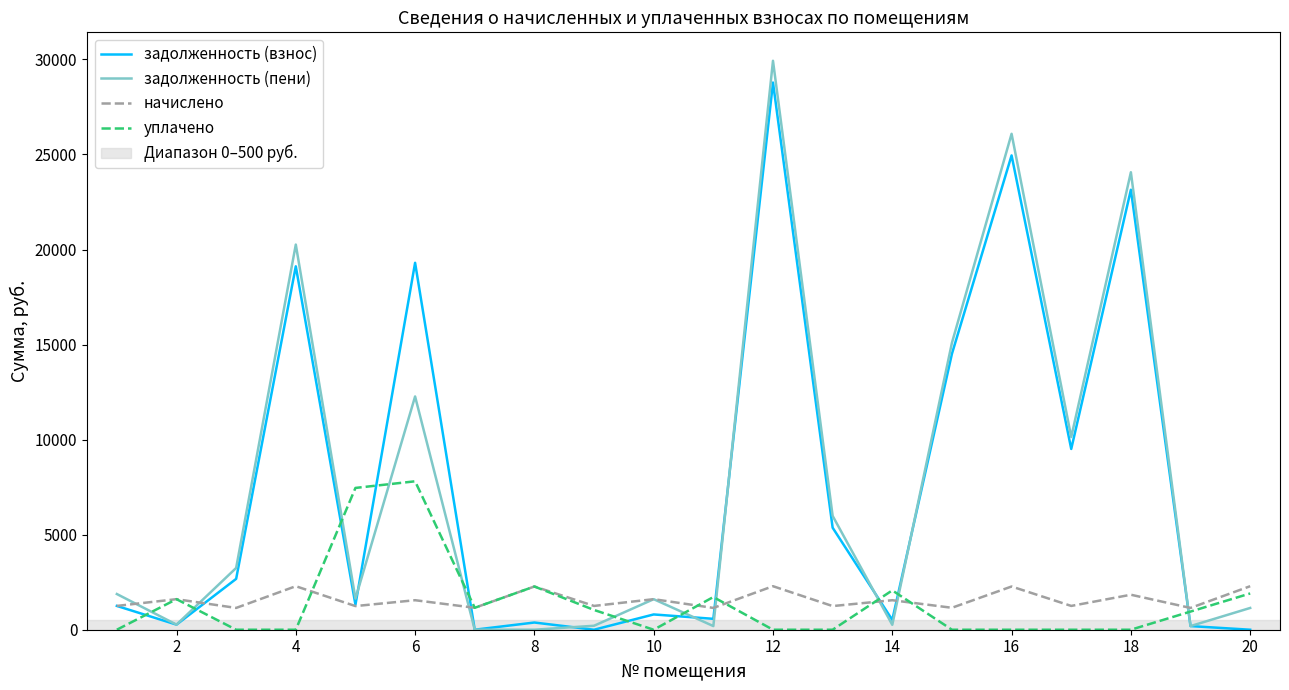

Which series has the largest range (max minus min)?

задолженность (пени)